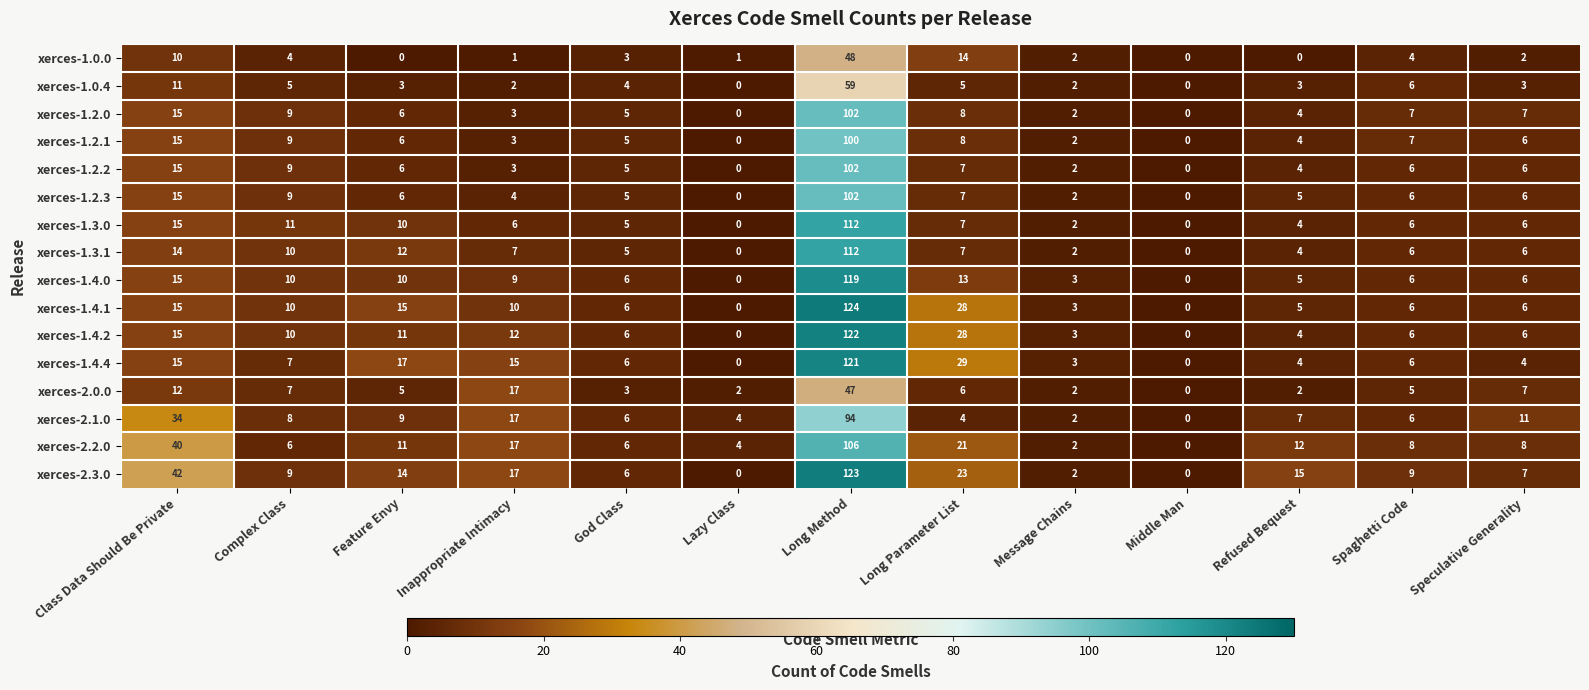

Count the number of data series in this chart.

16